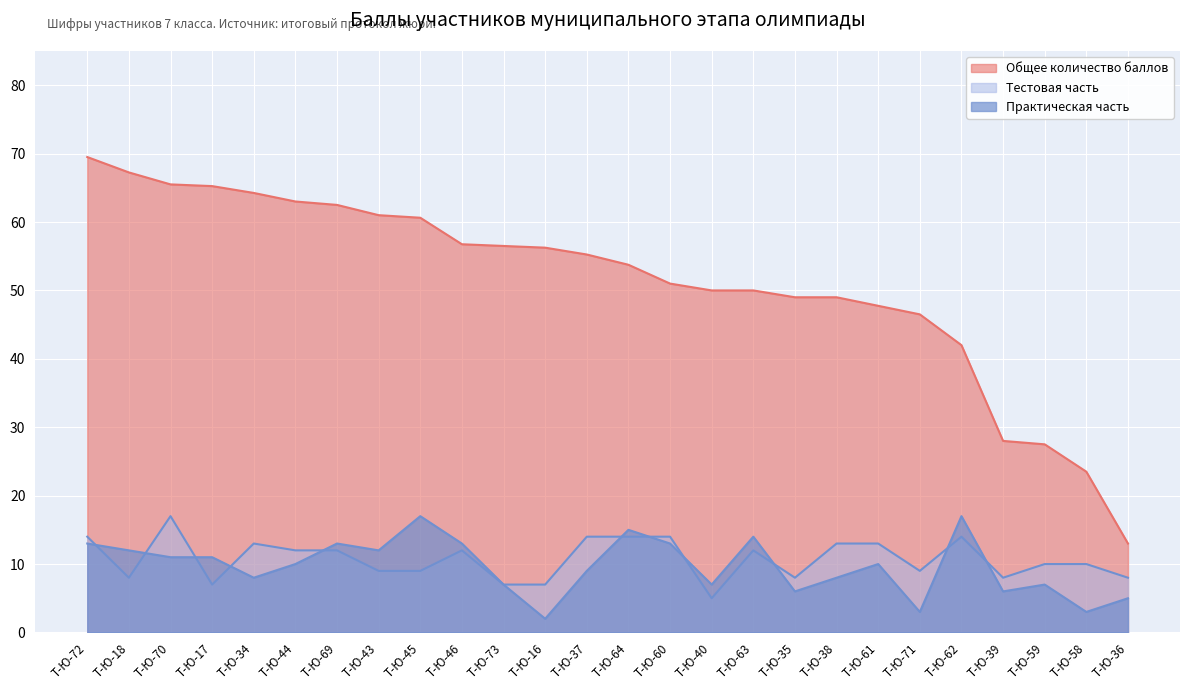

Reading left to right, what are all the values shown in this chart?

Общее количество баллов: Т-Ю-72=69.5	Т-Ю-18=67.2	Т-Ю-70=65.5	Т-Ю-17=65.2	Т-Ю-34=64.2	Т-Ю-44=63.0	Т-Ю-69=62.5	Т-Ю-43=61.0	Т-Ю-45=60.6	Т-Ю-46=56.8	Т-Ю-73=56.5	Т-Ю-16=56.2	Т-Ю-37=55.2	Т-Ю-64=53.8	Т-Ю-60=51.0	Т-Ю-40=50.0	Т-Ю-63=50.0	Т-Ю-35=49.0	Т-Ю-38=49.0	Т-Ю-61=47.8	Т-Ю-71=46.5	Т-Ю-62=42.0	Т-Ю-39=28.0	Т-Ю-59=27.5	Т-Ю-58=23.5	Т-Ю-36=13.0
Тестовая часть: Т-Ю-72=14.0	Т-Ю-18=8.0	Т-Ю-70=17.0	Т-Ю-17=7.0	Т-Ю-34=13.0	Т-Ю-44=12.0	Т-Ю-69=12.0	Т-Ю-43=9.0	Т-Ю-45=9.0	Т-Ю-46=12.0	Т-Ю-73=7.0	Т-Ю-16=7.0	Т-Ю-37=14.0	Т-Ю-64=14.0	Т-Ю-60=14.0	Т-Ю-40=5.0	Т-Ю-63=12.0	Т-Ю-35=8.0	Т-Ю-38=13.0	Т-Ю-61=13.0	Т-Ю-71=9.0	Т-Ю-62=14.0	Т-Ю-39=8.0	Т-Ю-59=10.0	Т-Ю-58=10.0	Т-Ю-36=8.0
Практическая часть: Т-Ю-72=13.0	Т-Ю-18=12.0	Т-Ю-70=11.0	Т-Ю-17=11.0	Т-Ю-34=8.0	Т-Ю-44=10.0	Т-Ю-69=13.0	Т-Ю-43=12.0	Т-Ю-45=17.0	Т-Ю-46=13.0	Т-Ю-73=7.0	Т-Ю-16=2.0	Т-Ю-37=9.0	Т-Ю-64=15.0	Т-Ю-60=13.0	Т-Ю-40=7.0	Т-Ю-63=14.0	Т-Ю-35=6.0	Т-Ю-38=8.0	Т-Ю-61=10.0	Т-Ю-71=3.0	Т-Ю-62=17.0	Т-Ю-39=6.0	Т-Ю-59=7.0	Т-Ю-58=3.0	Т-Ю-36=5.0